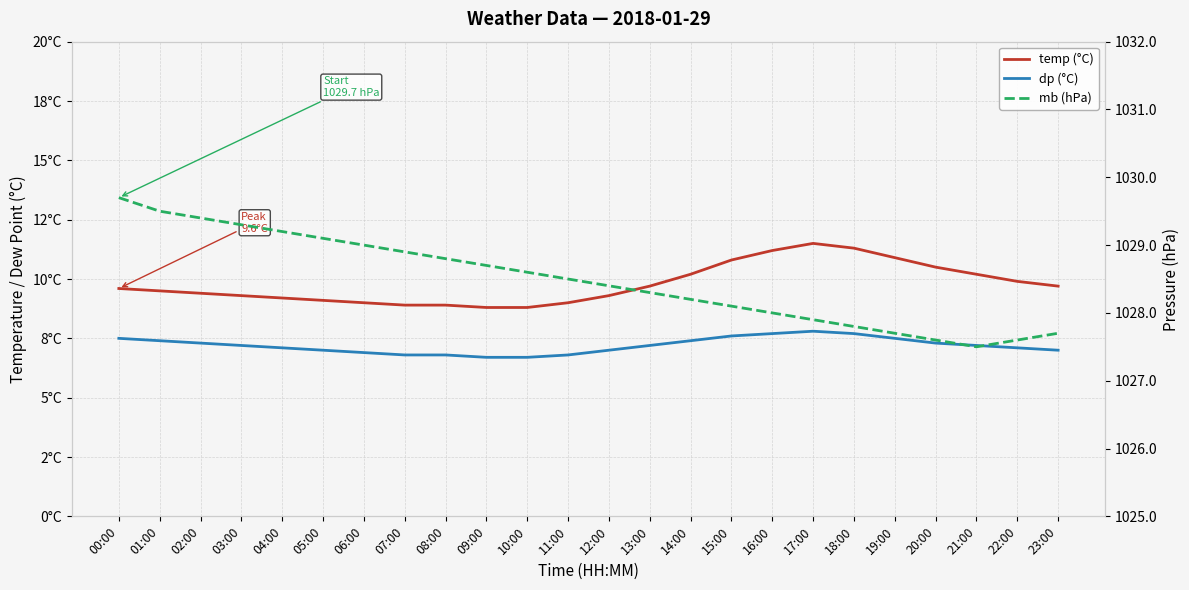

At which category does temp (°C) reach its first local peak?

17:00